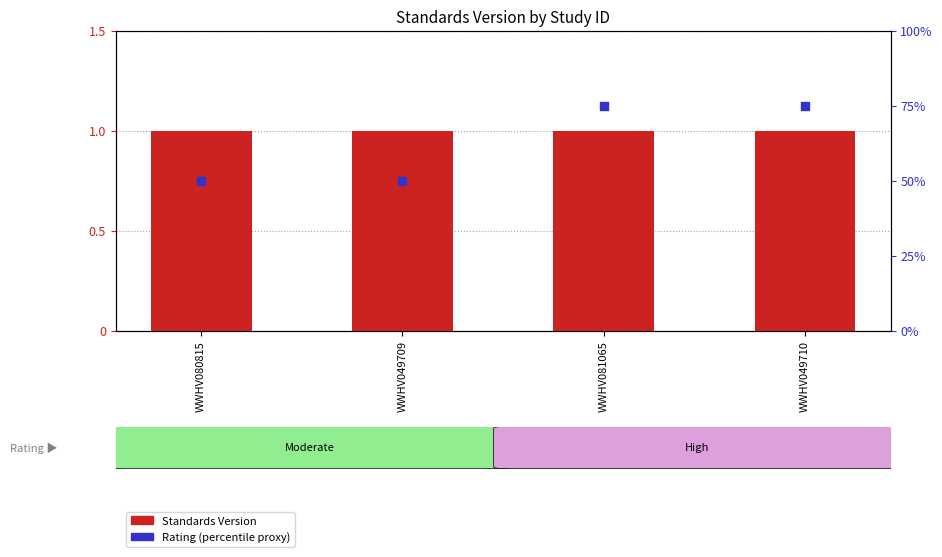

Which series contains the lowest Y value?

Standards Version